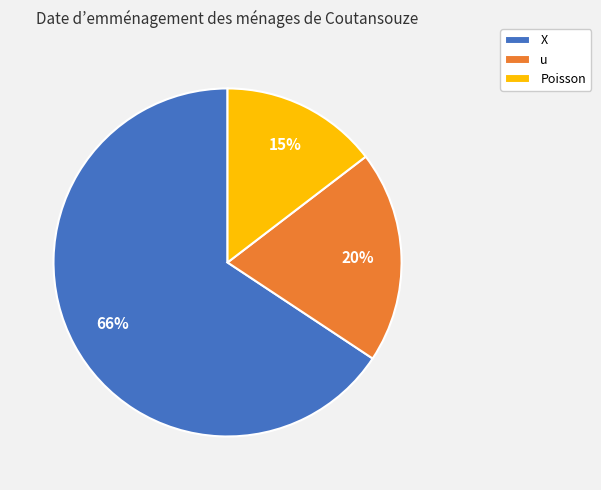

Combined, do u and X account for over 50%?

Yes